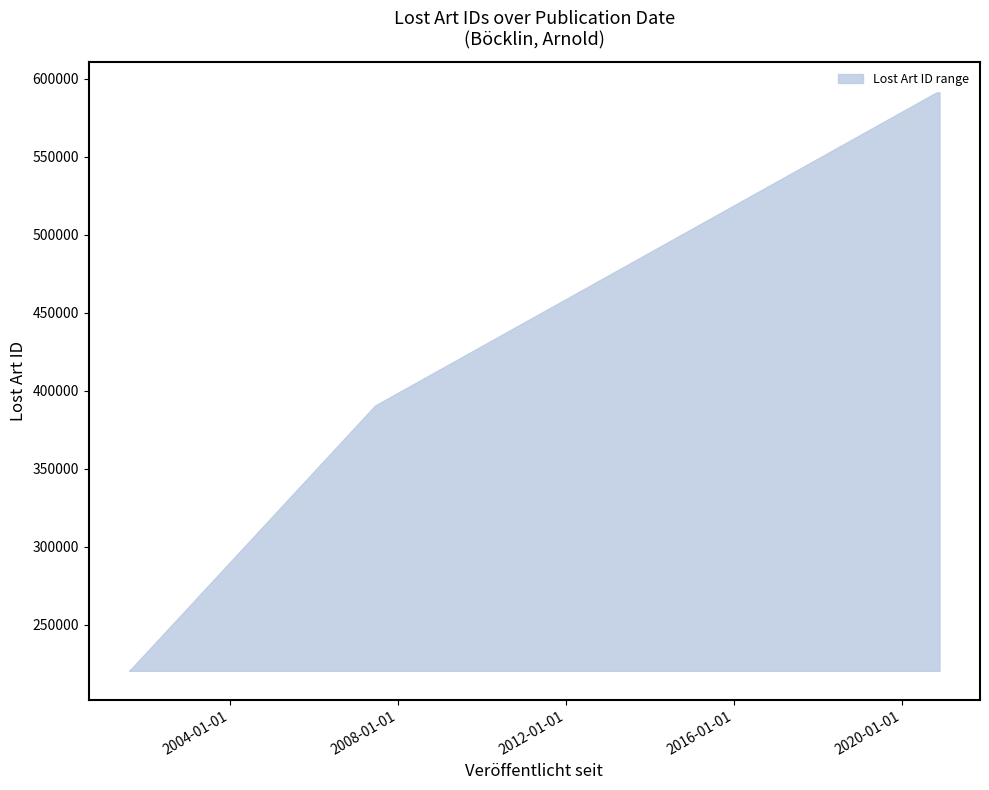

True or false: upper and lower intersect in this chart.

False